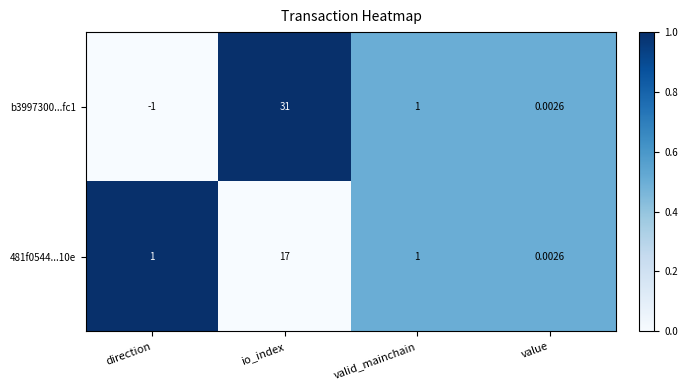

Which category has the highest value across all series?

io_index